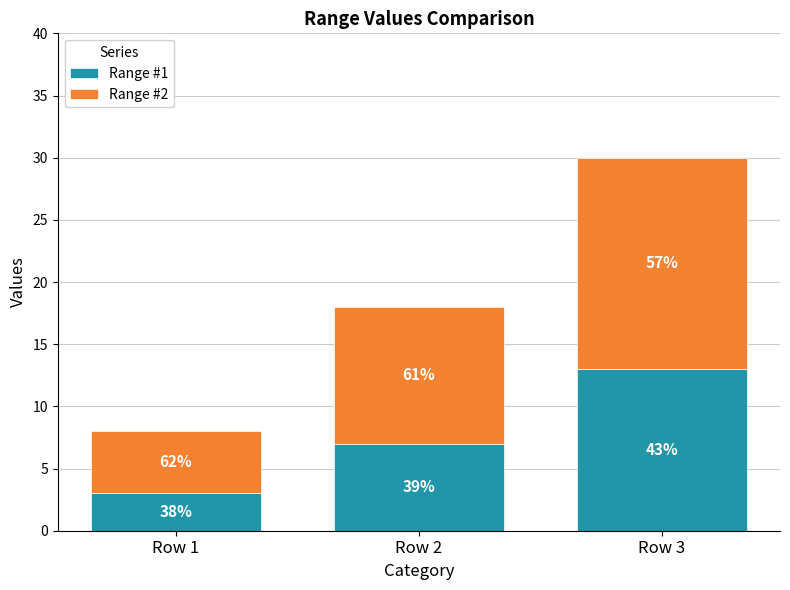

How many bars are there in total?

3